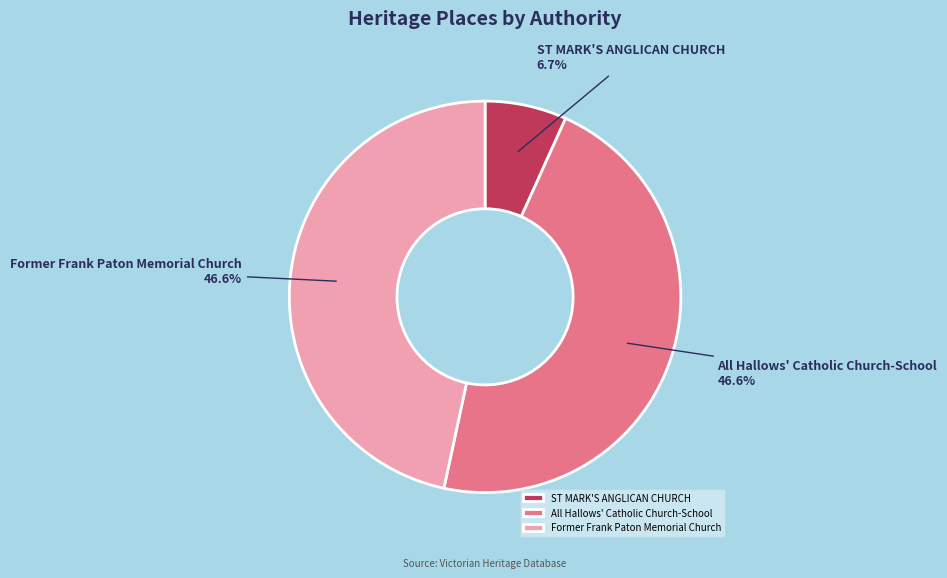

Does ST MARK'S ANGLICAN CHURCH account for over 50% of the chart?

No